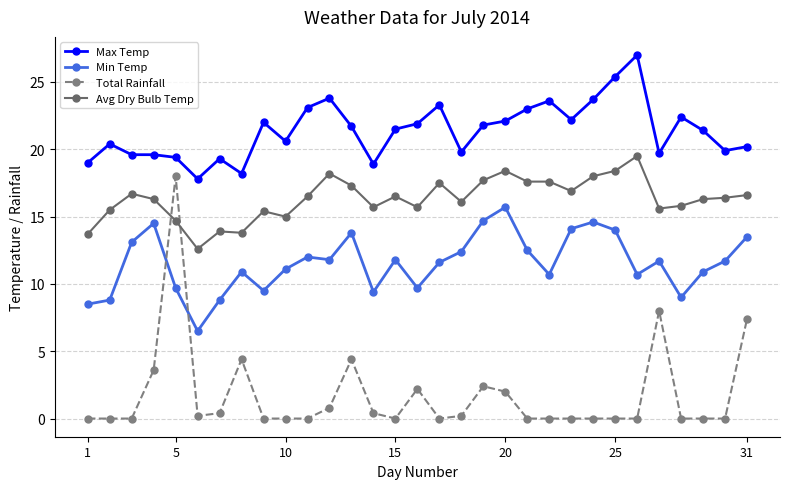

What are all the series names shown in the legend?

Max Temp, Min Temp, Total Rainfall, Avg Dry Bulb Temp